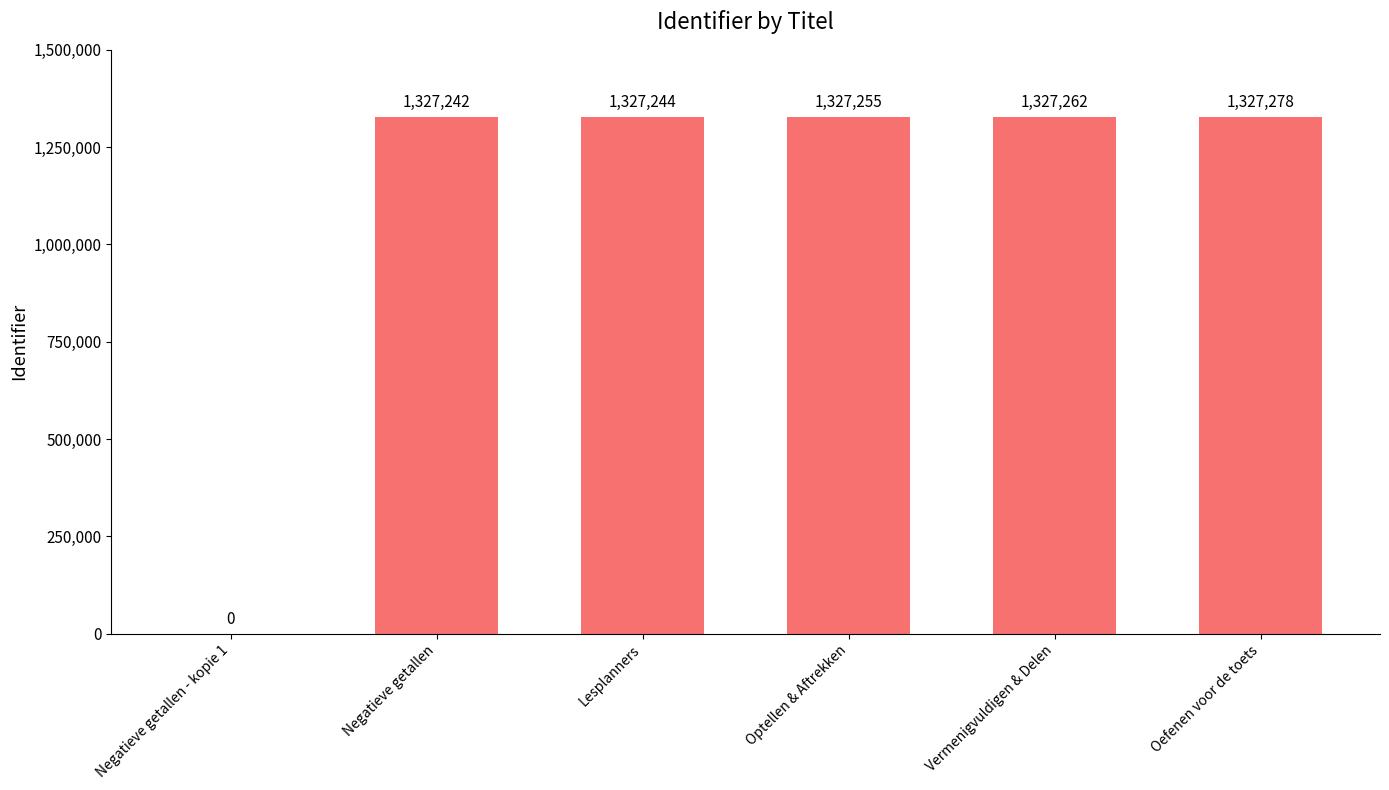

How many positive values are there?

5